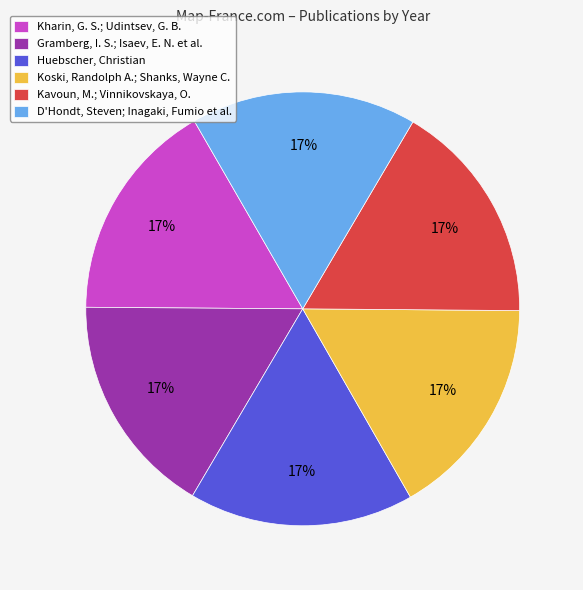

Count the number of slices in the pie.

6